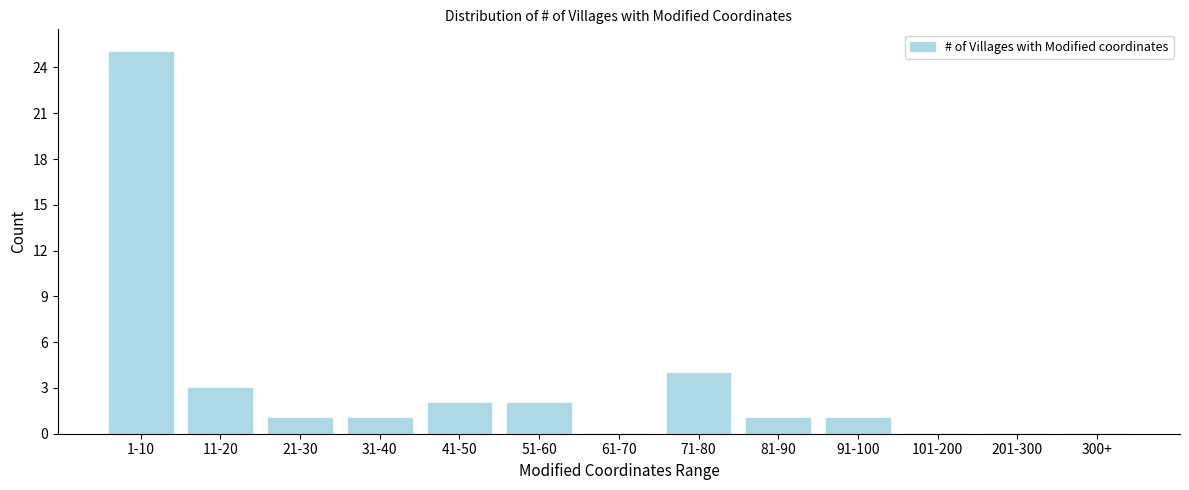

Reading left to right, what are all the values shown in this chart?

1-10=25	11-20=3	21-30=1	31-40=1	41-50=2	51-60=2	61-70=0	71-80=4	81-90=1	91-100=1	101-200=0	201-300=0	300+=0